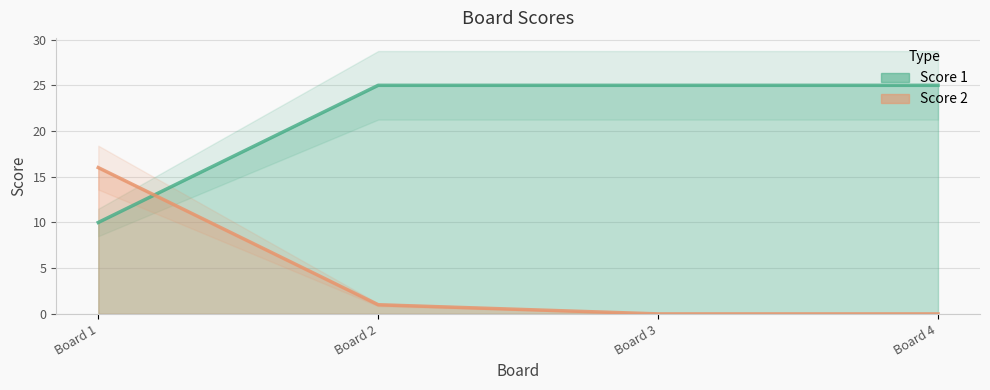

True or false: Score 1 has a value of 25 at Board 3.

True